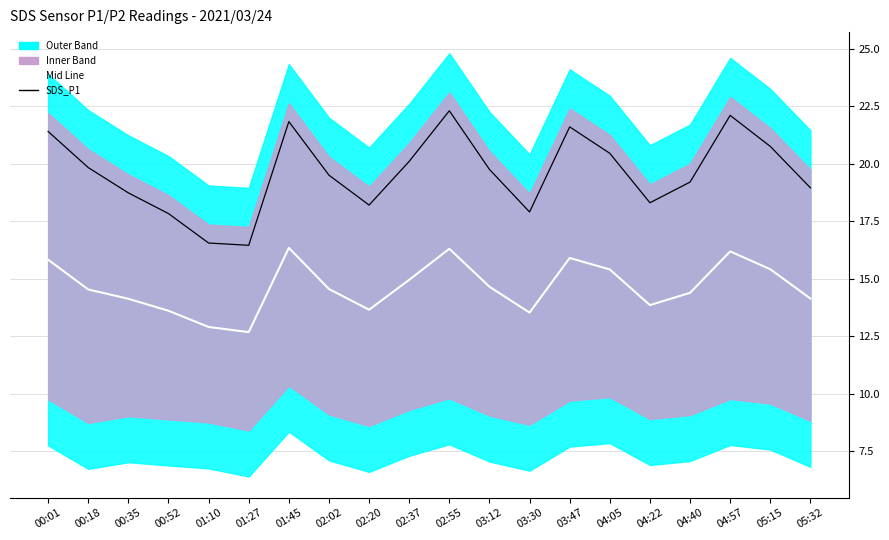

The SDS_P1 series shows 20.1 at 02:37. True or false?

True